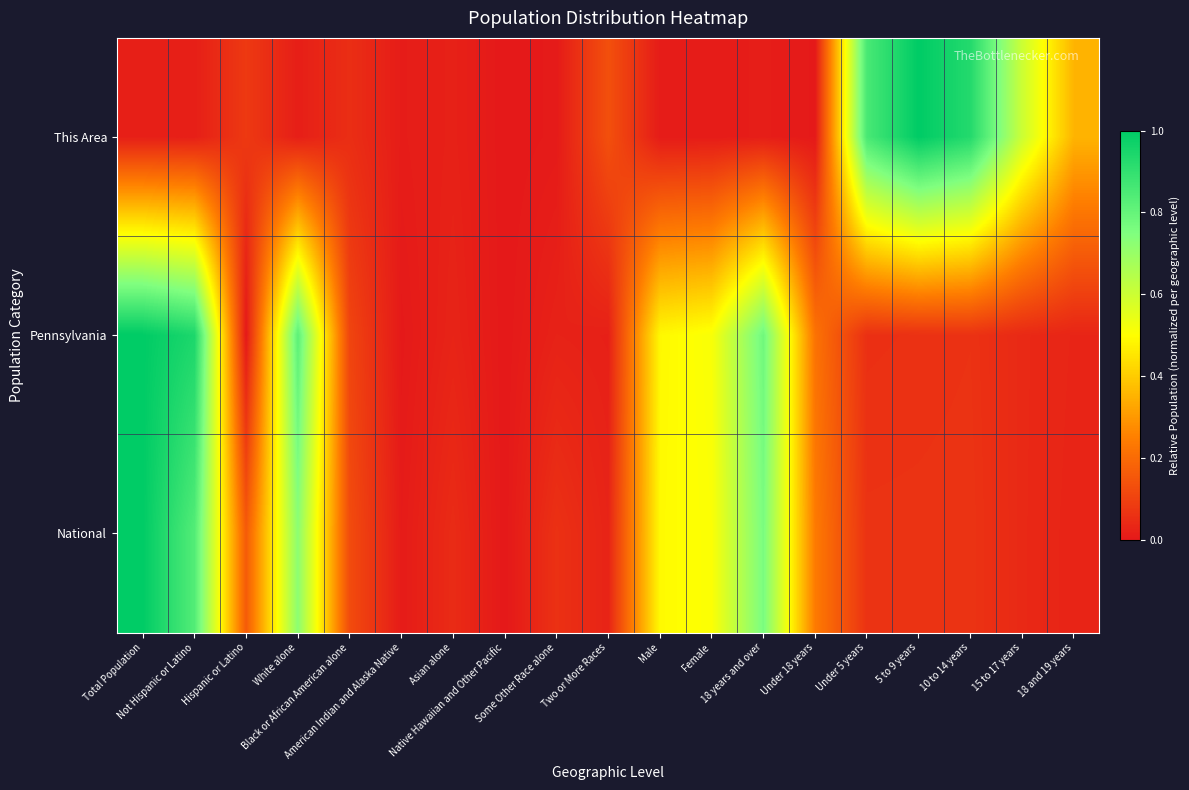

What is the difference between the highest and lowest values at 18 and 19 years?

0.3